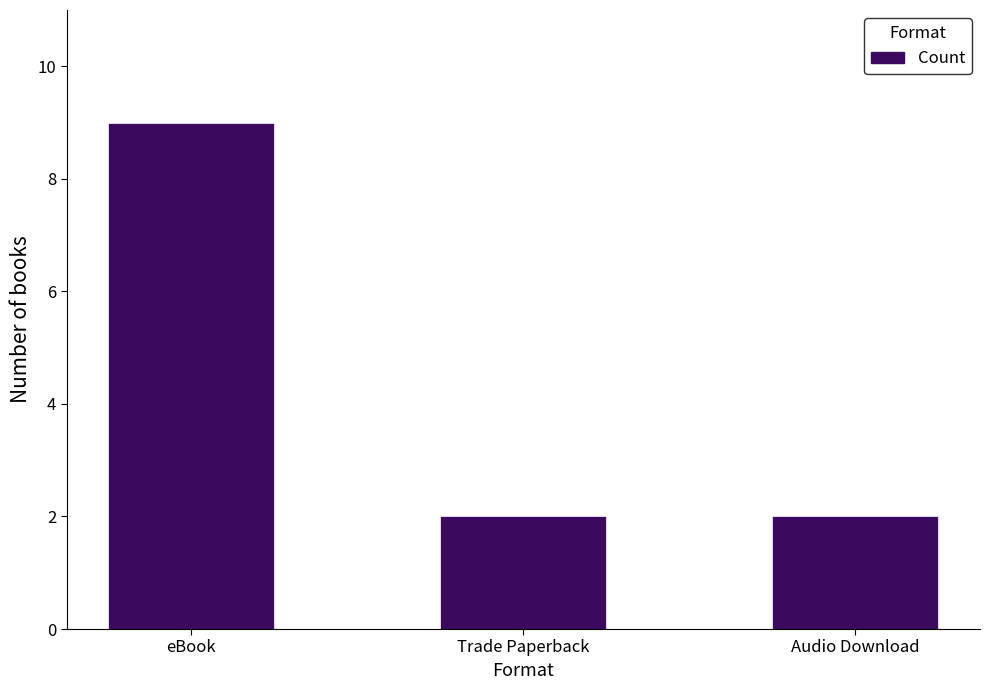

What position from the right is Trade Paperback?

2